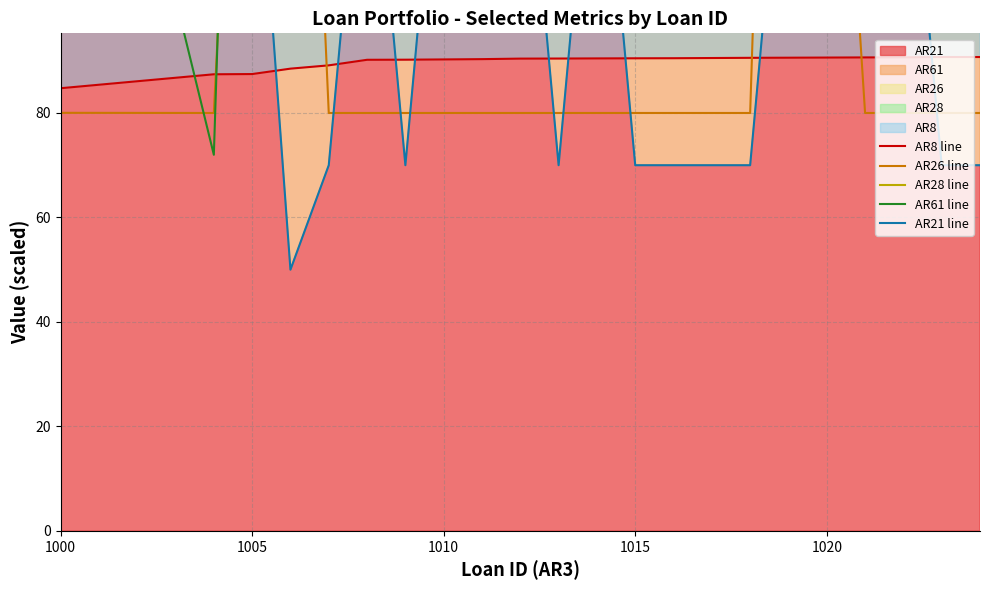

Which series has the largest total across all categories?

AR61 line